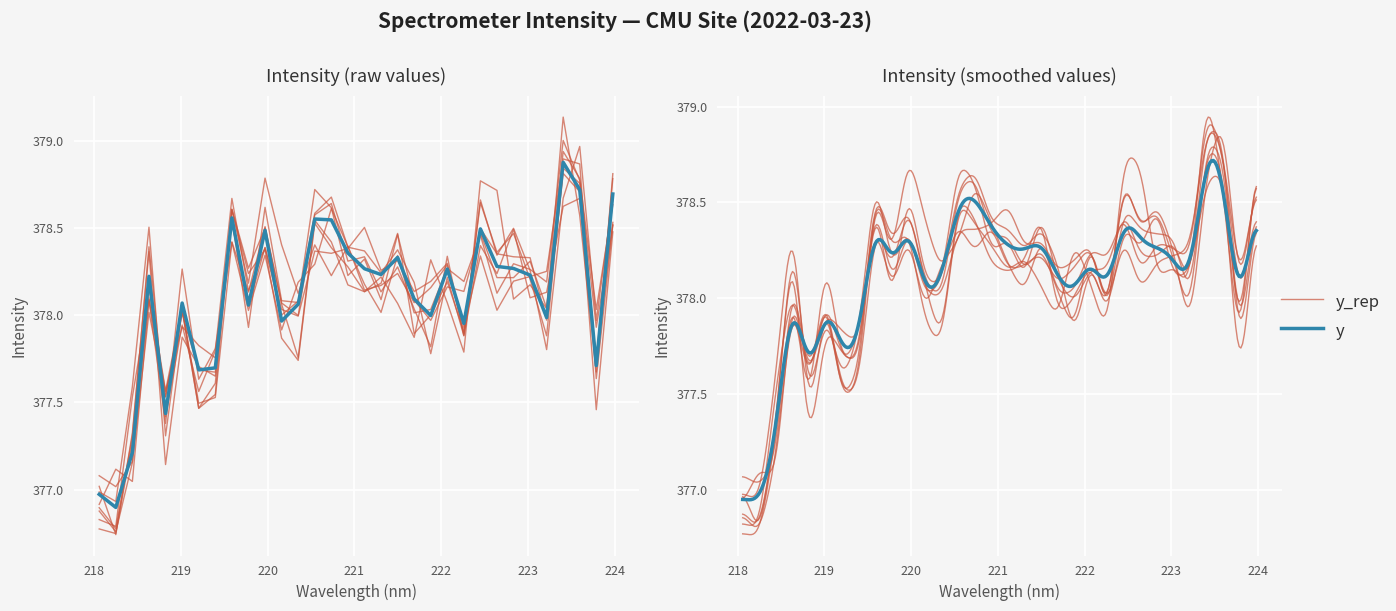

True or false: the data shows 378.3 at 25.

True